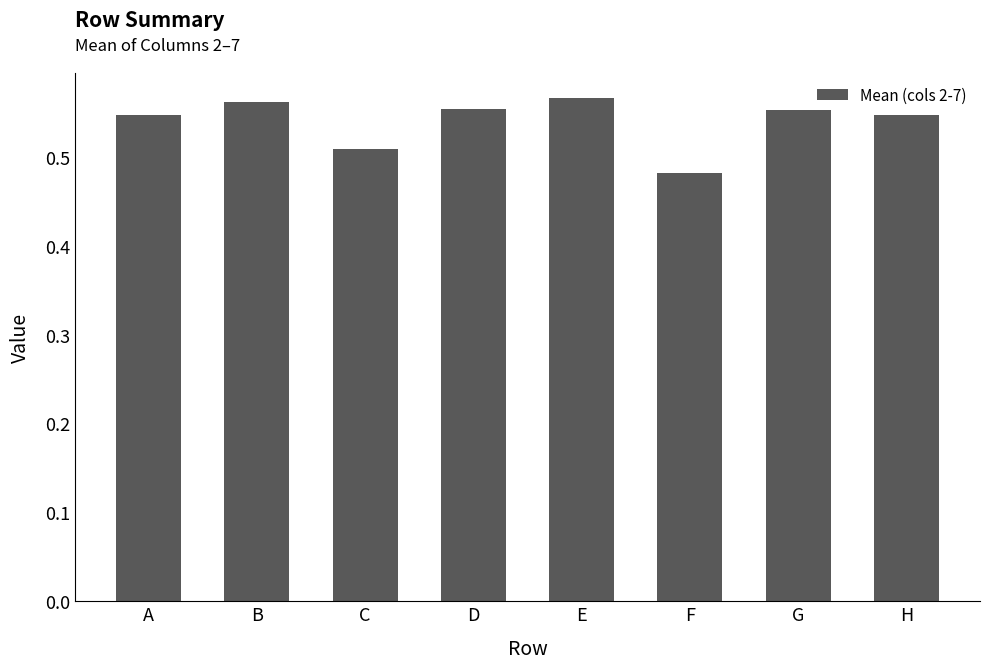

At which label is the value closest to 0?

F